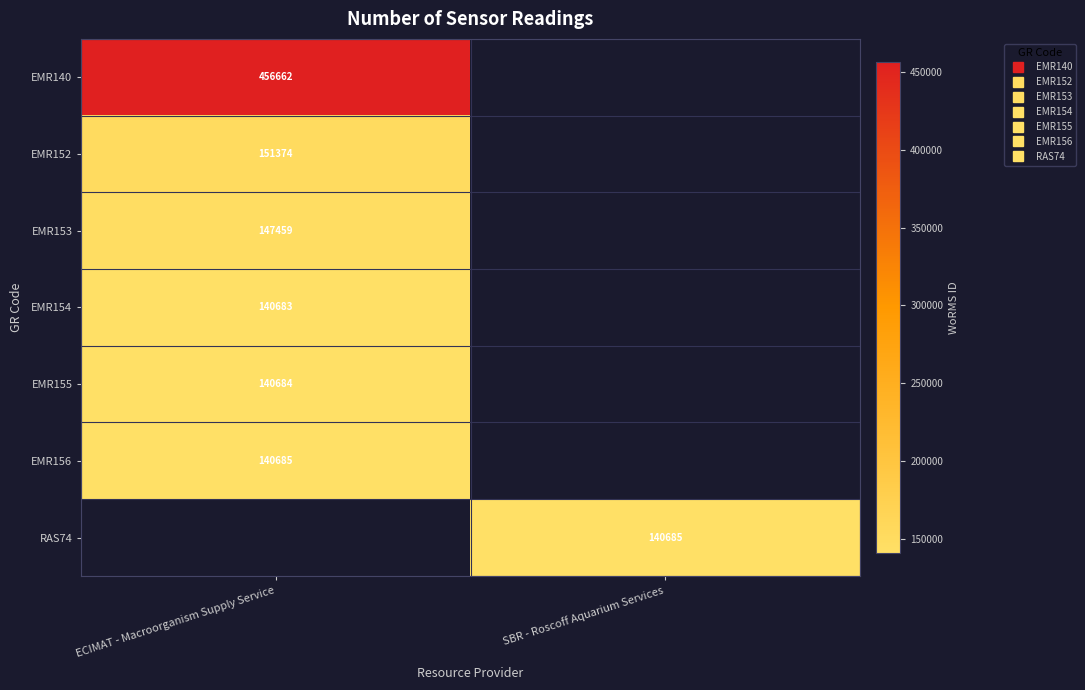

List the labels in order of EMR153 value, largest first.

ECIMAT - Macroorganism Supply Service, SBR - Roscoff Aquarium Services